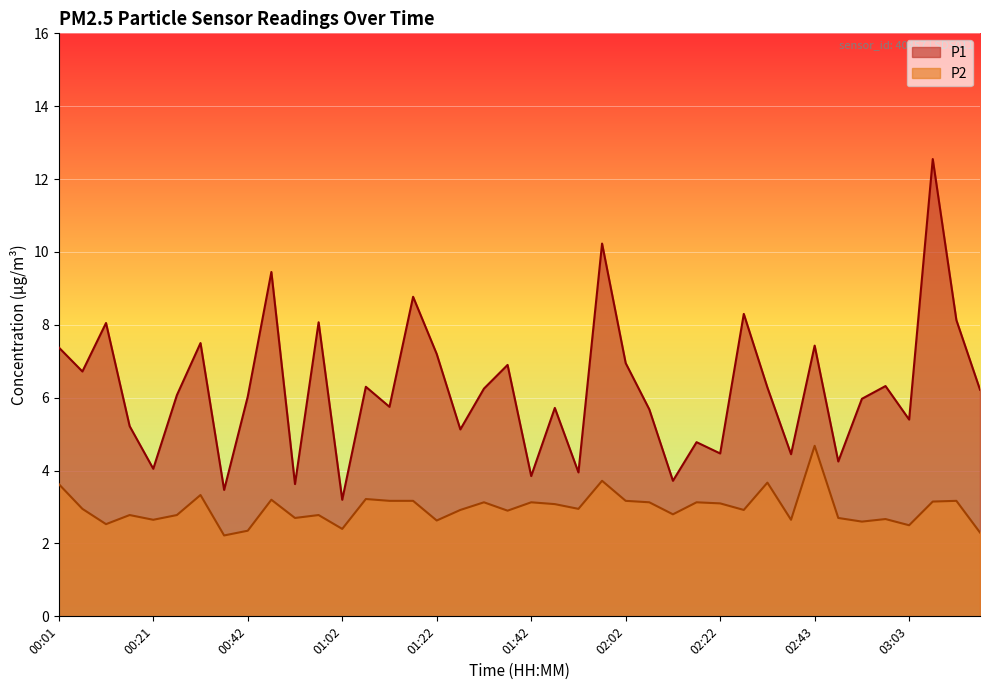

What is the total value across all series at 00:31?

10.8